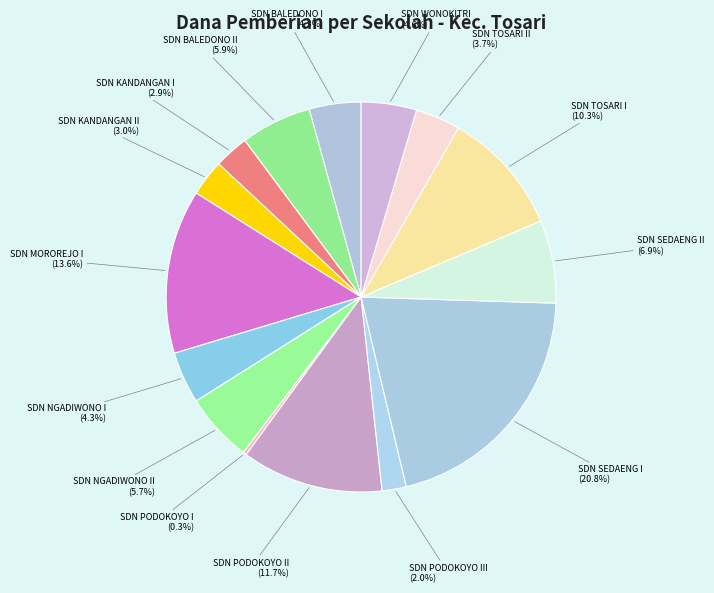

How many slices are in this pie chart?

15